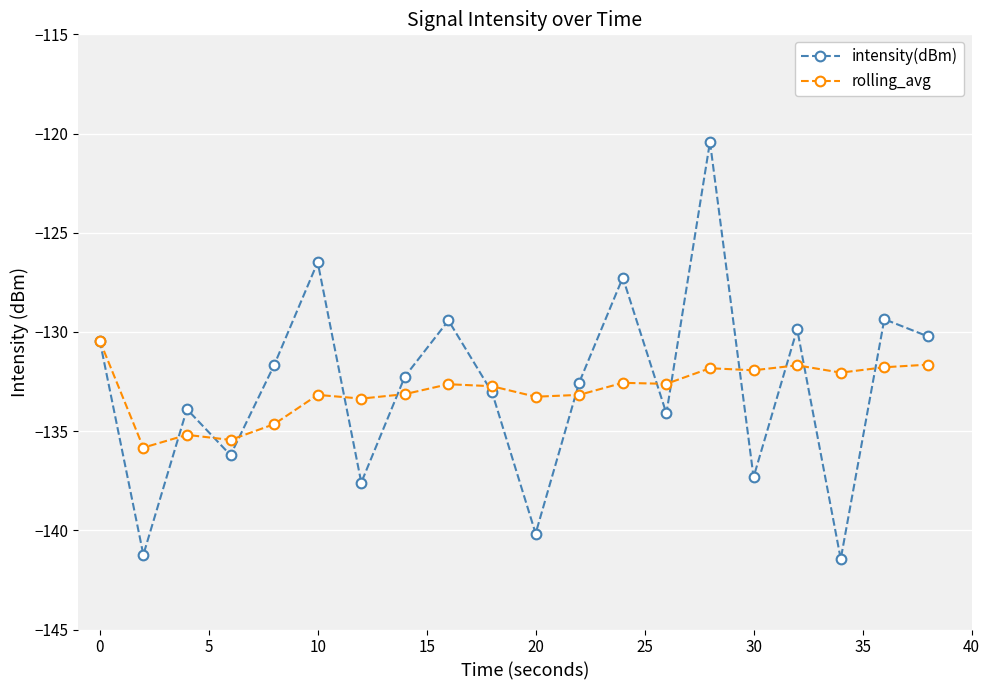

True or false: rolling_avg has more than 2 interior local peaks.

True